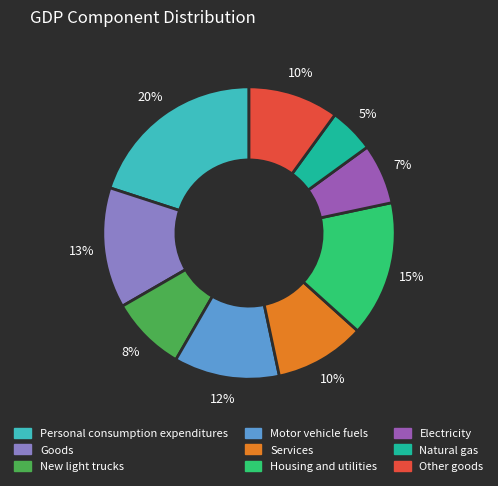

Is the sum of Services and Other goods greater than half?

No